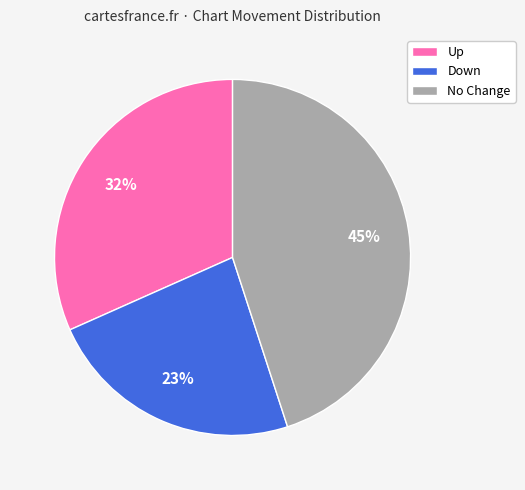

Rank the categories by value from highest to lowest.

No Change, Up, Down